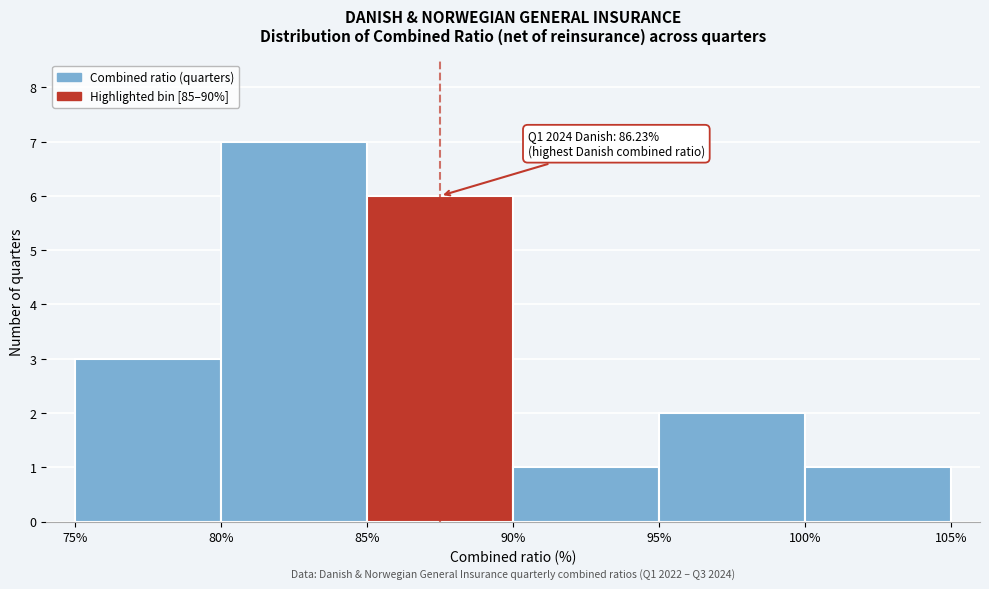

Over which range of the x-axis is the bar tallest?

80% to 85%